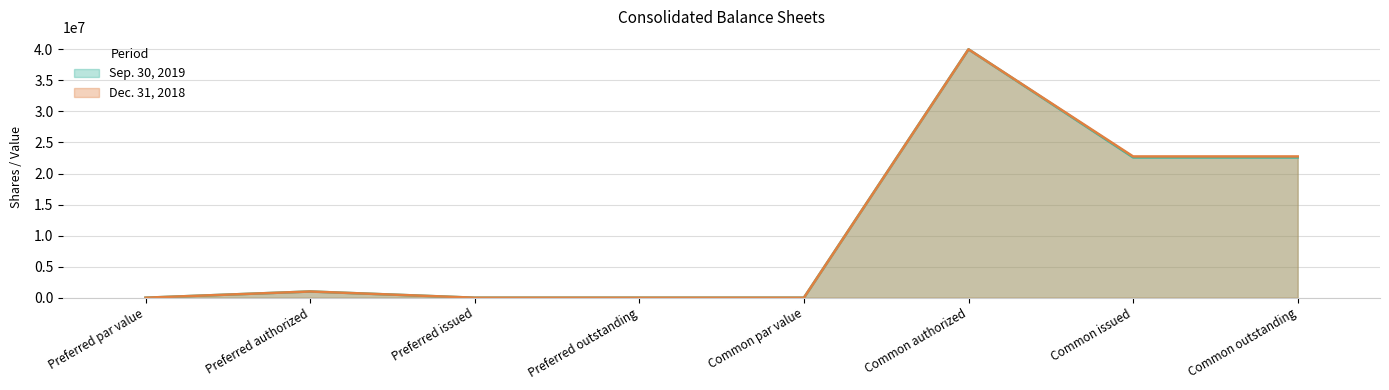

List the series in order of their peak value, highest first.

Sep. 30, 2019, Dec. 31, 2018